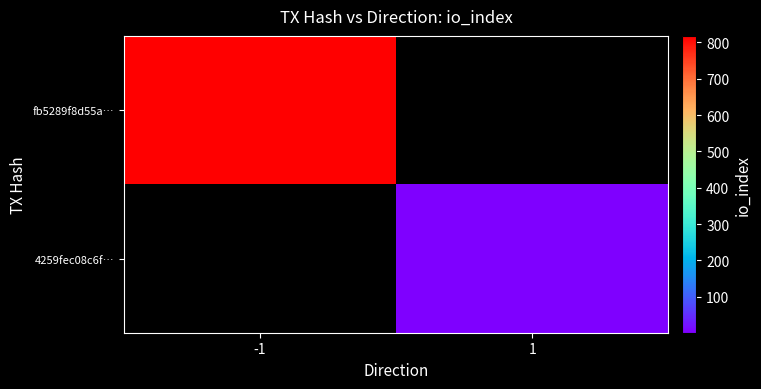

Which category has the highest value in the fb5289f8d55a… series?

-1